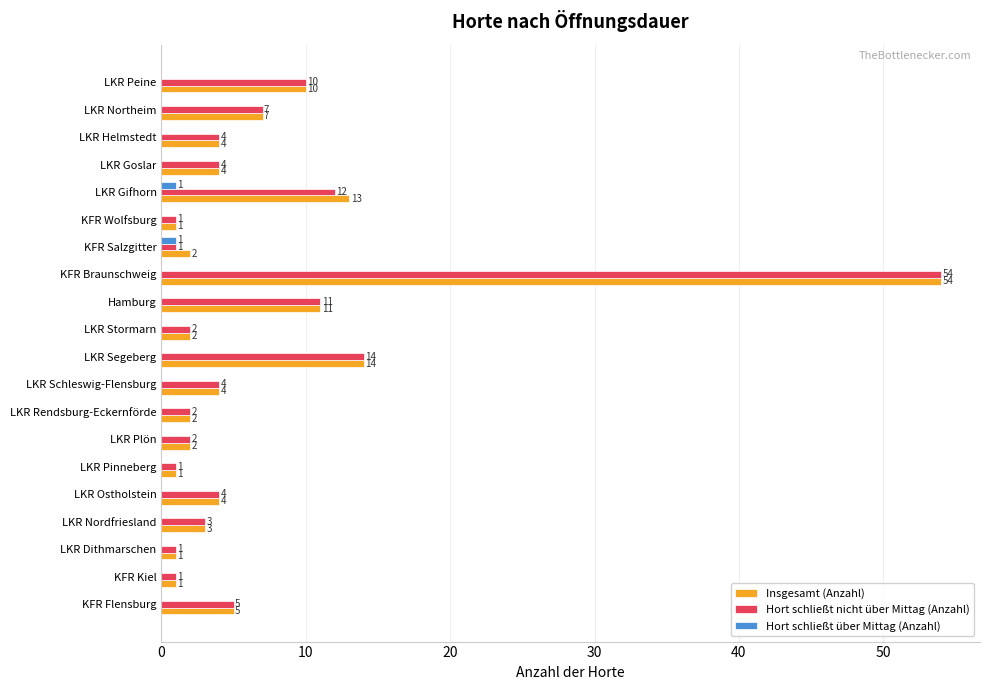

Which series changed the most between LKR Segeberg and KFR Salzgitter?

Hort schließt nicht über Mittag (Anzahl)